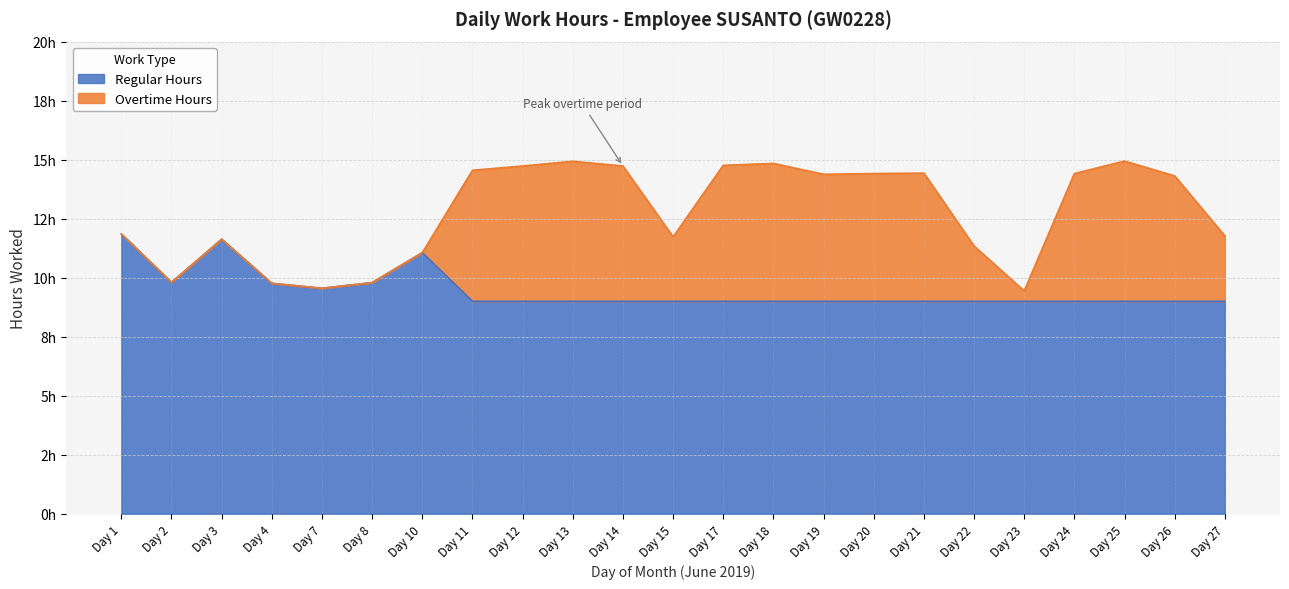

What are all the series names shown in the legend?

Regular Hours, Overtime Hours